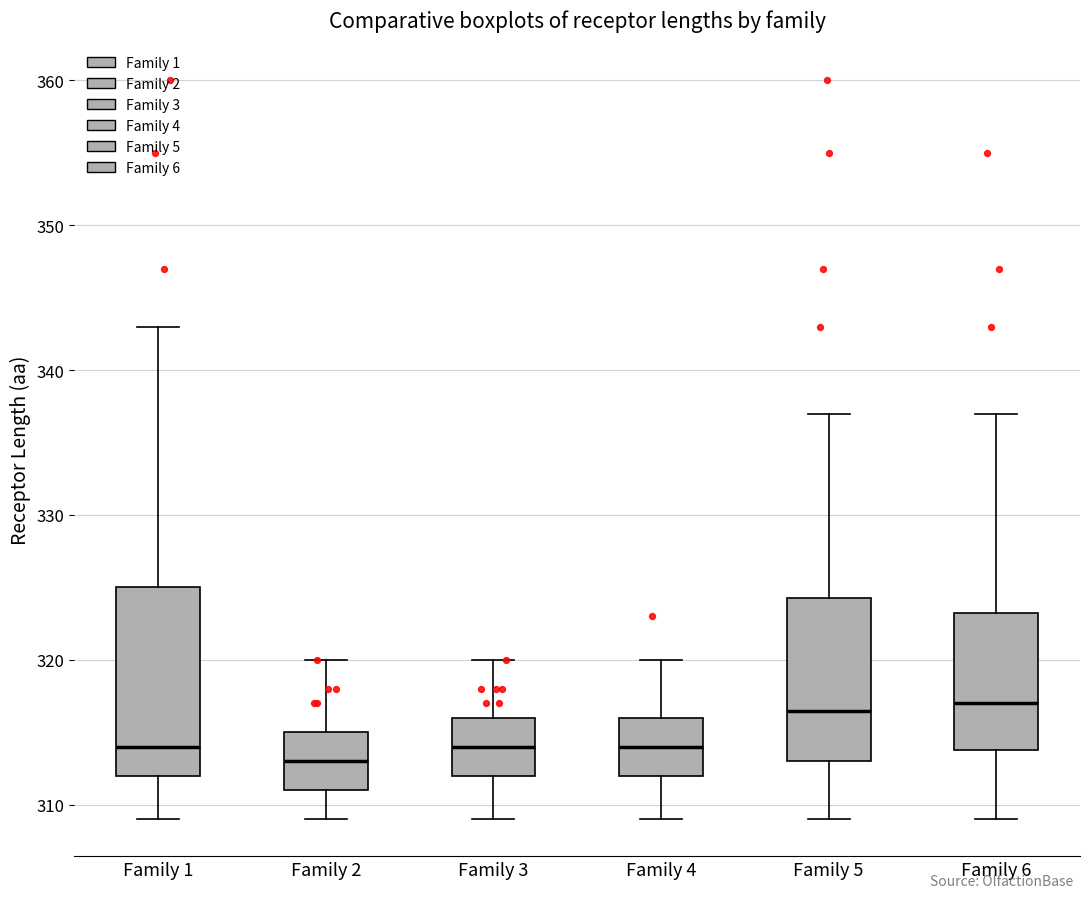

Reading left to right, transcribe this box plot: for each box, give where its median line is, the range the box spans, and where its two whiskers end, as read against the y-axis. The values are not printed on the chart, so give them approximately, as read against the axis.

Family 1: median 314, box 312 to 325, whiskers 309 to 343
Family 2: median 313, box 311 to 315, whiskers 309 to 320
Family 3: median 314, box 312 to 316, whiskers 309 to 320
Family 4: median 314, box 312 to 316, whiskers 309 to 320
Family 5: median 317, box 313 to 324, whiskers 309 to 337
Family 6: median 317, box 314 to 323, whiskers 309 to 337